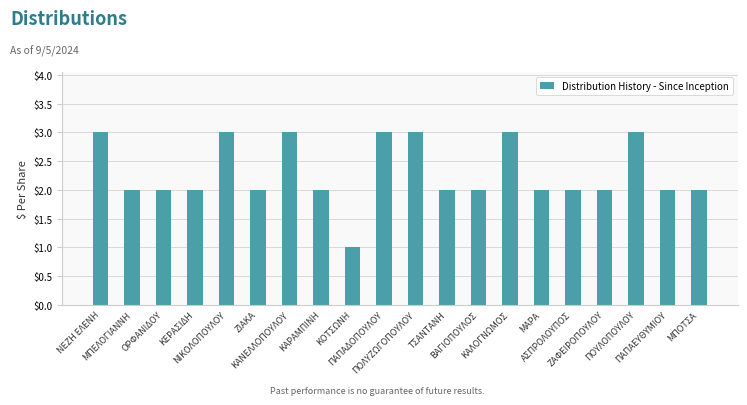

What is the value of the 16th bar from the left?

2